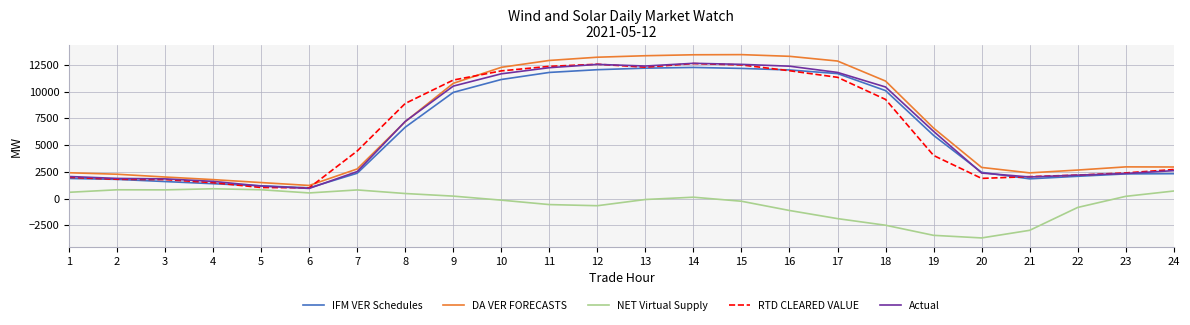

Which series has the widest spread of values?

DA VER FORECASTS